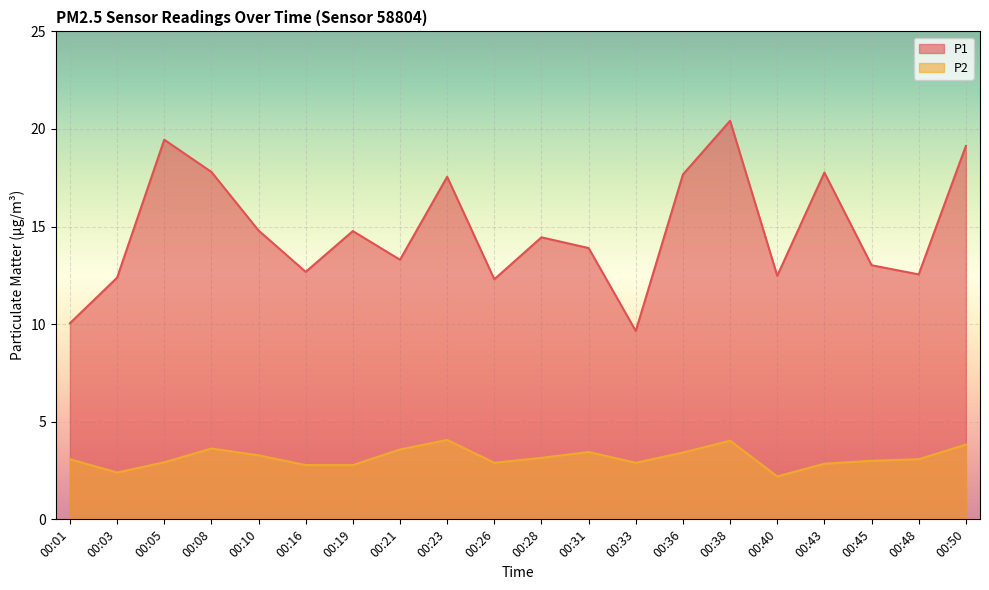

Between 00:08 and 00:21, which series saw the biggest shift?

P1